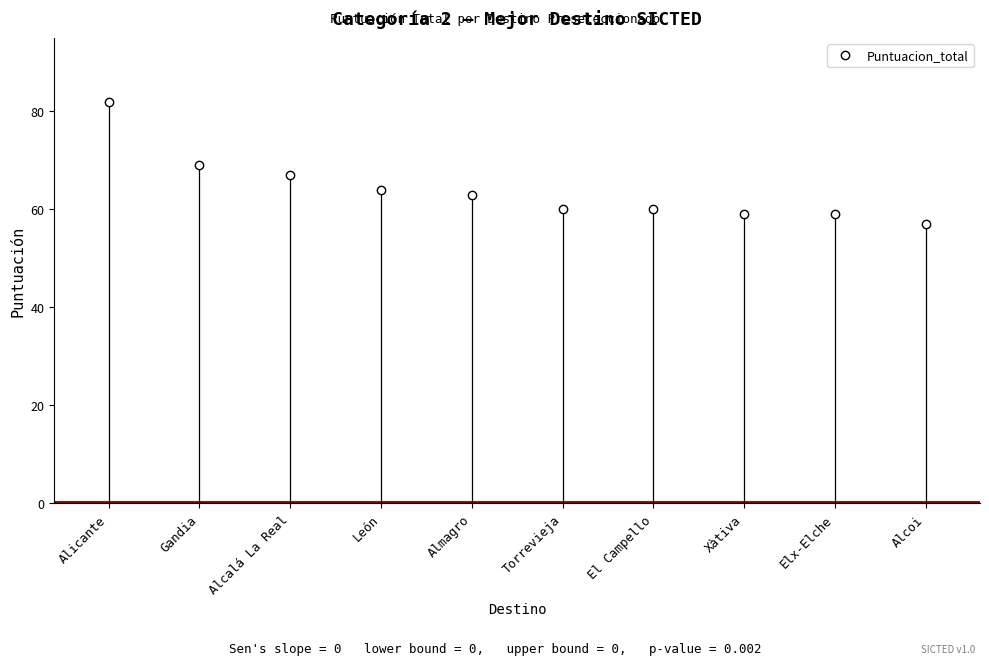

What is the approximate value at Alicante?

82